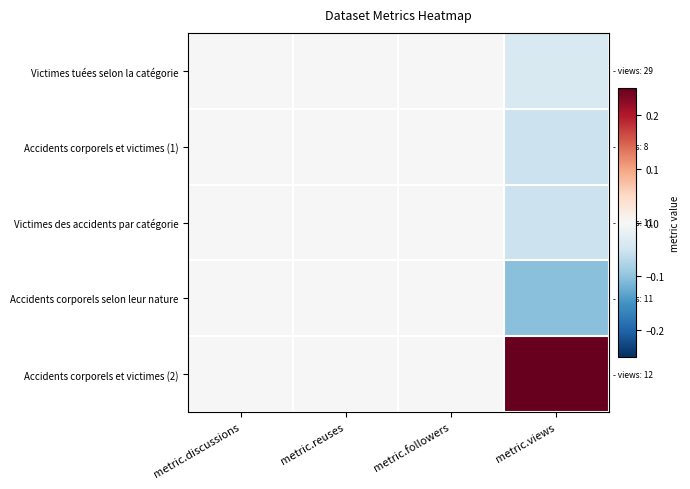

Rank the series at metric.reuses from lowest to highest value.

Victimes tuées selon la catégorie, Accidents corporels et victimes (1), Victimes des accidents par catégorie, Accidents corporels selon leur nature, Accidents corporels et victimes (2)